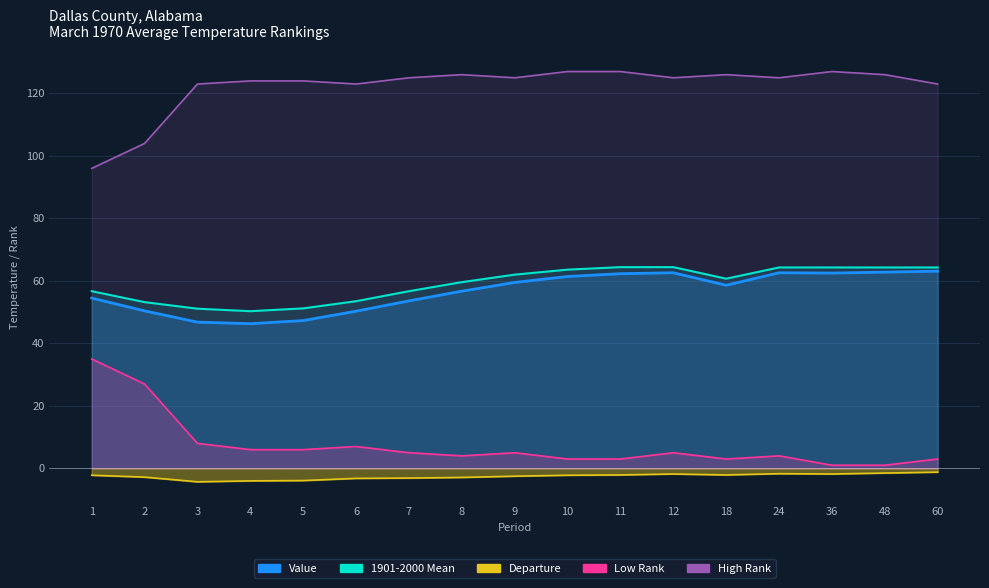

The value of Low Rank at 4 is 6.0. True or false?

True